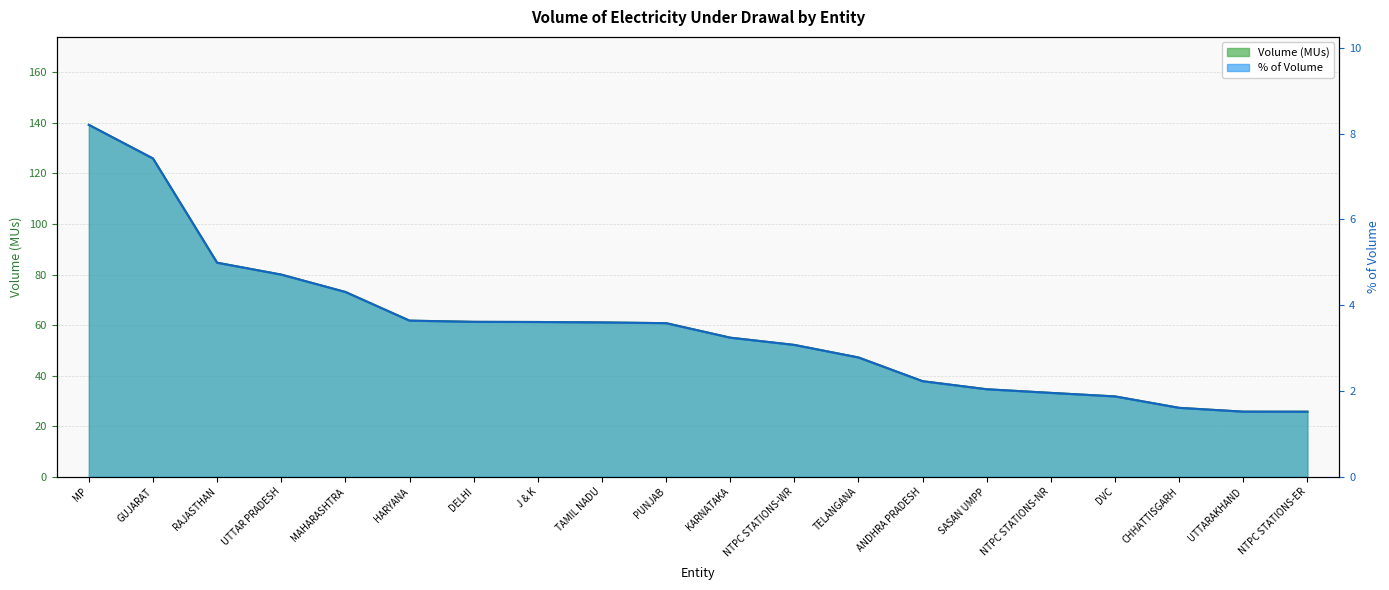

What is the sum of the Volume (MUs) values at DELHI and KARNATAKA?

116.3